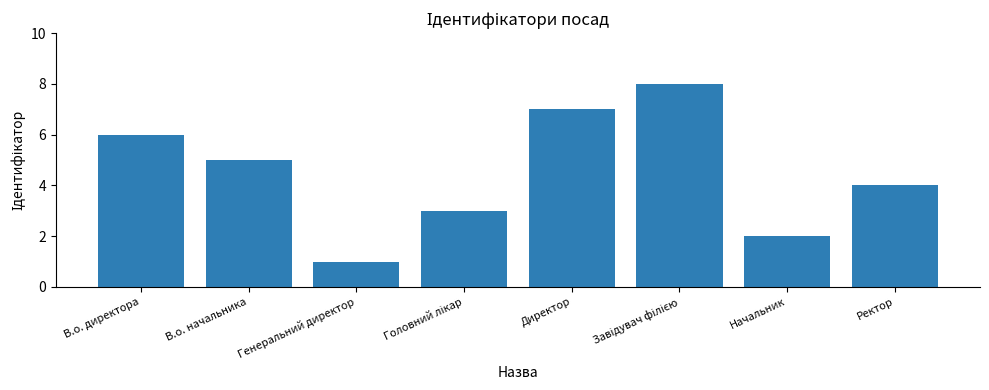

Reading left to right, list all the values displayed in this chart.

6	5	1	3	7	8	2	4